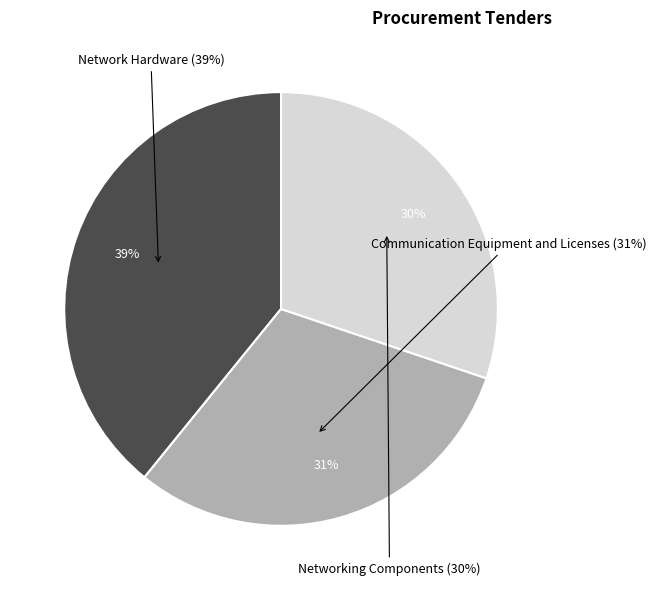

Does any single category account for the majority?

No